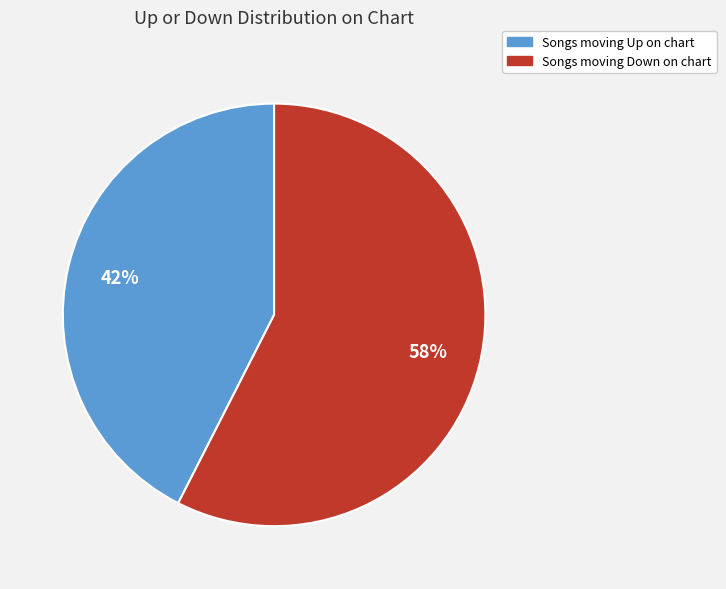

Is there any slice that represents more than half of the pie?

Yes